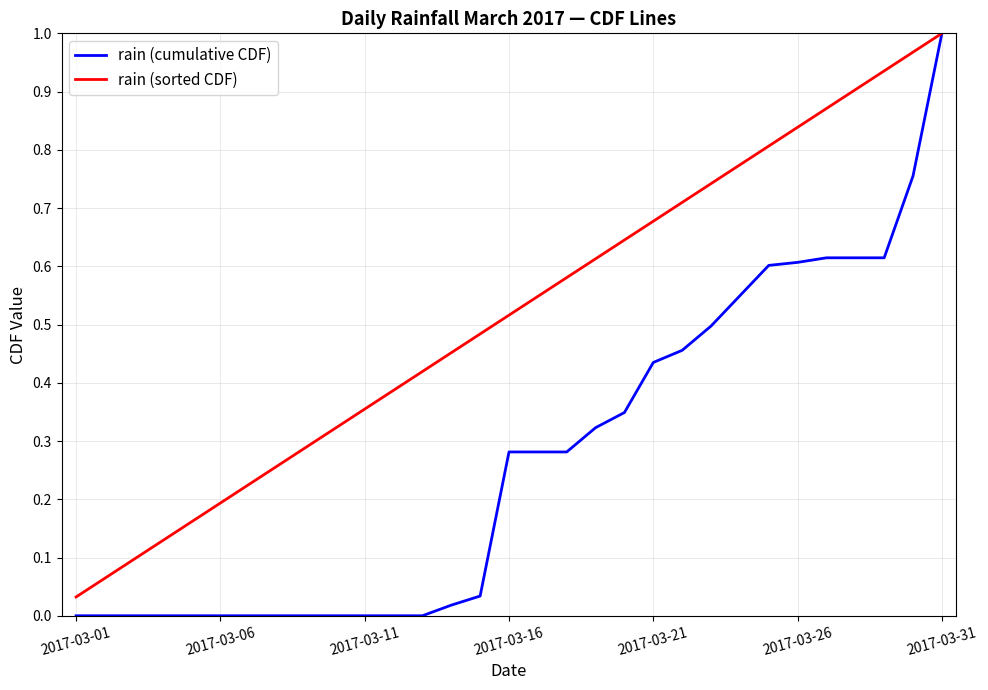

What are all the series names shown in the legend?

rain (cumulative CDF), rain (sorted CDF)